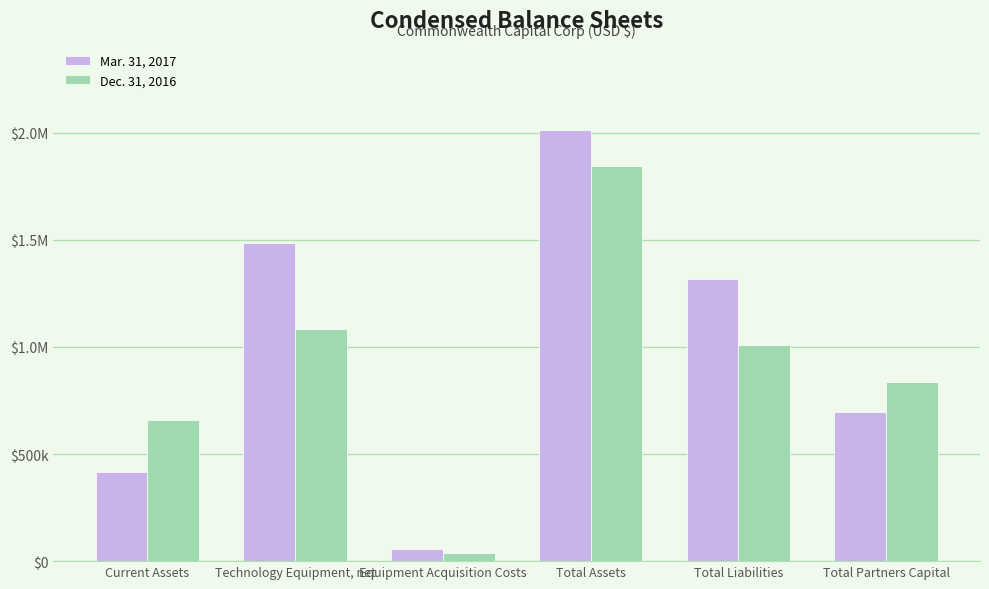

What are all the series names shown in the legend?

Mar. 31, 2017, Dec. 31, 2016